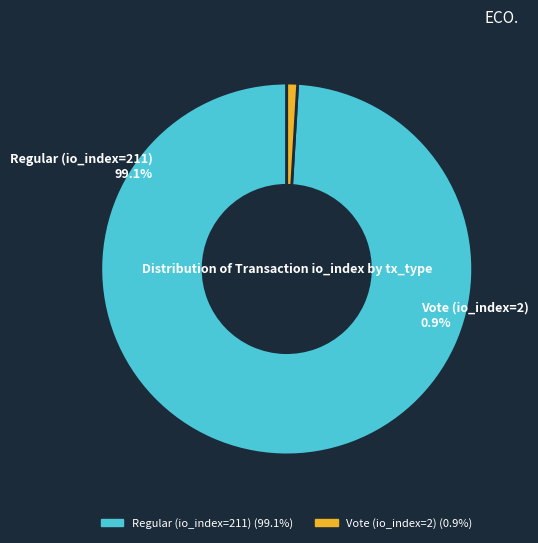

Which slice is the smallest?

Vote (io_index=2)